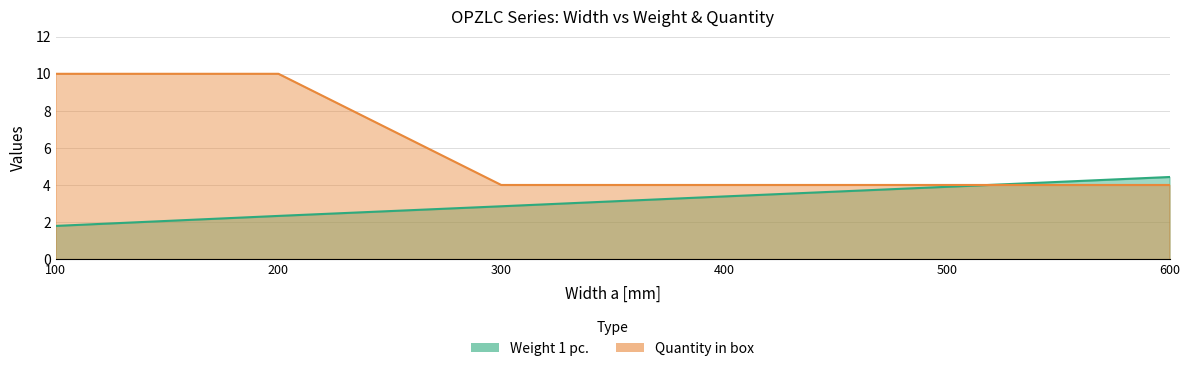

What are all the series names shown in the legend?

Weight 1 pc., Quantity in box